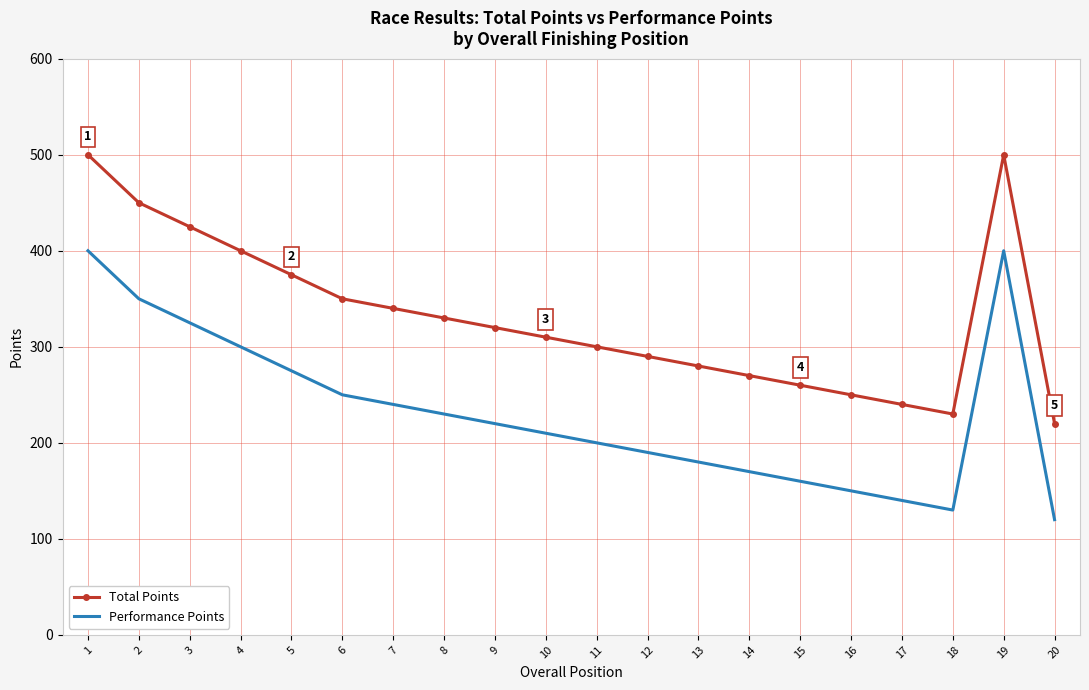

Where is Performance Points nearest to the value 260?

6